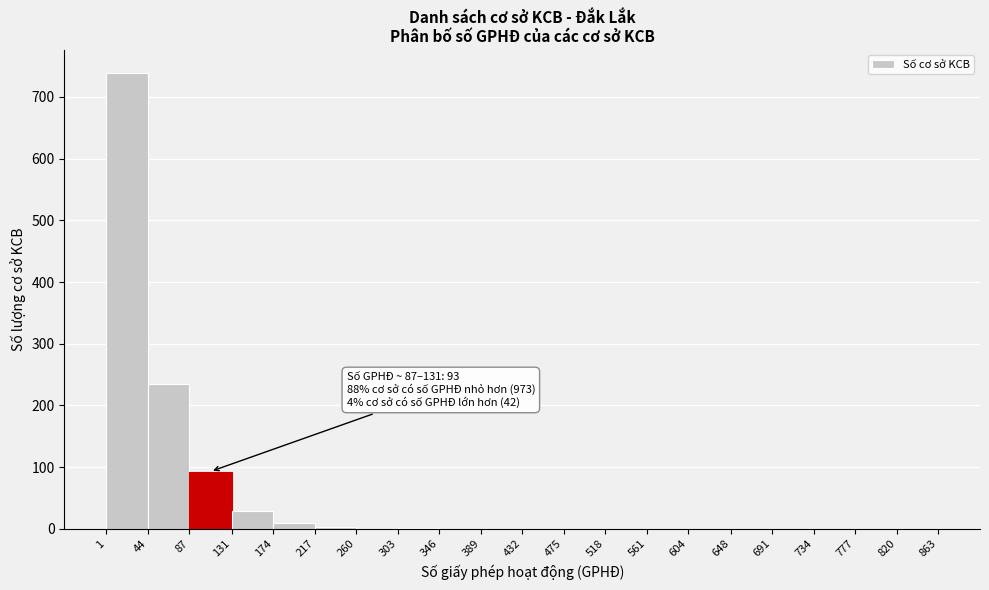

Over which range of the x-axis is the bar tallest?

1 to 44